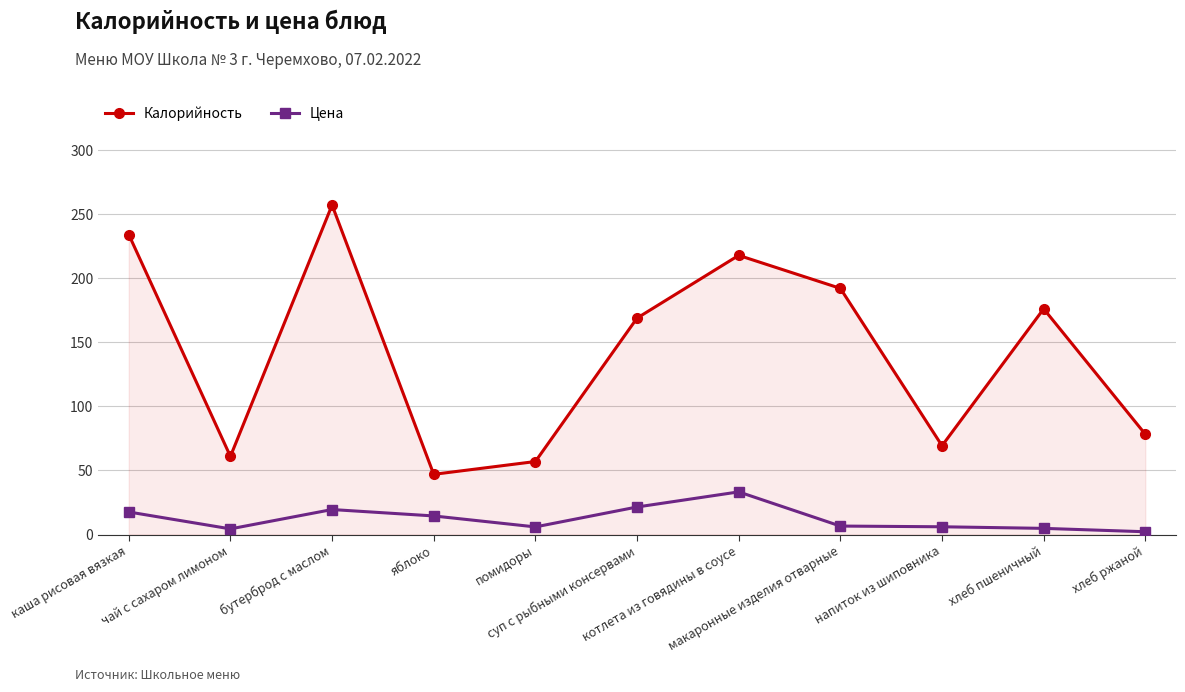

At which label does Калорийность reach its minimum?

яблоко